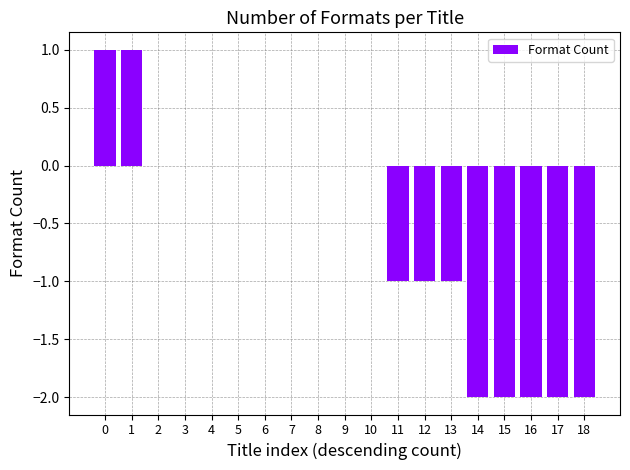

What is the sum of all values?

-11